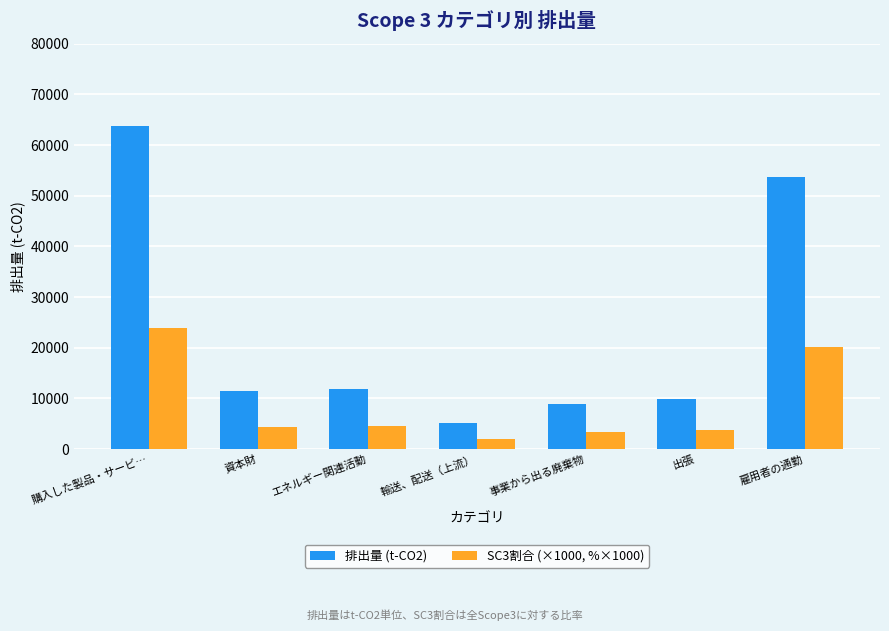

What is the label of the 1st bar from the left?

購入した製品・サービ…